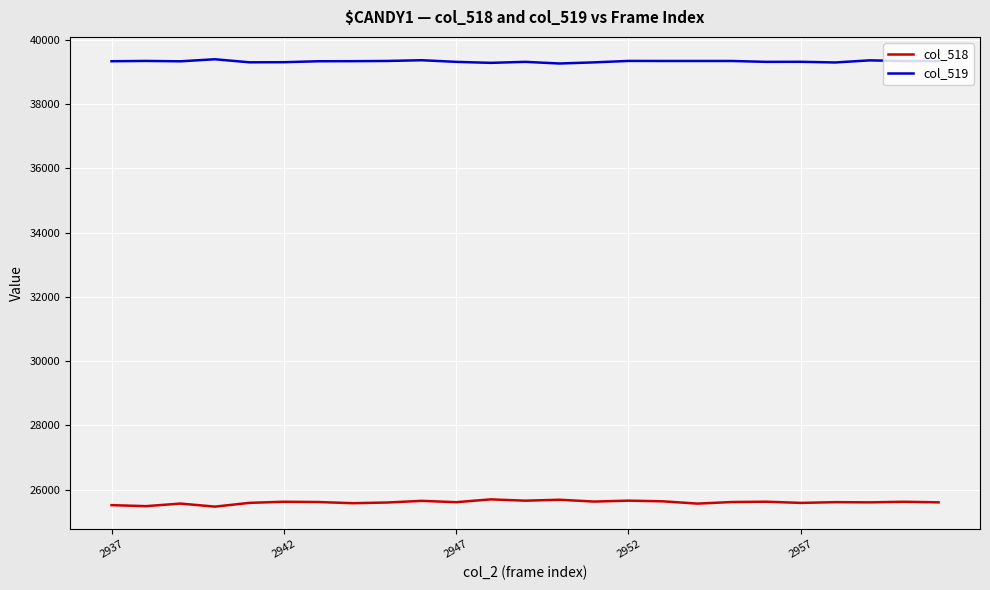

Rank the series by their maximum value, from highest to lowest.

col_519, col_518